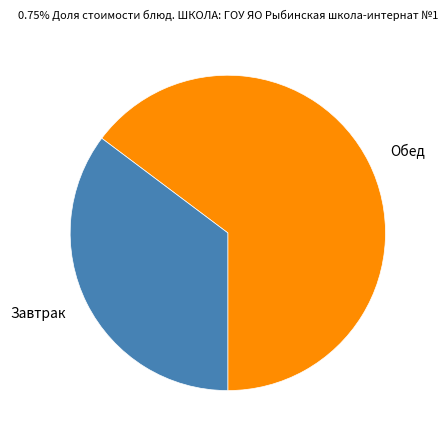

Which slice is the smallest?

Завтрак